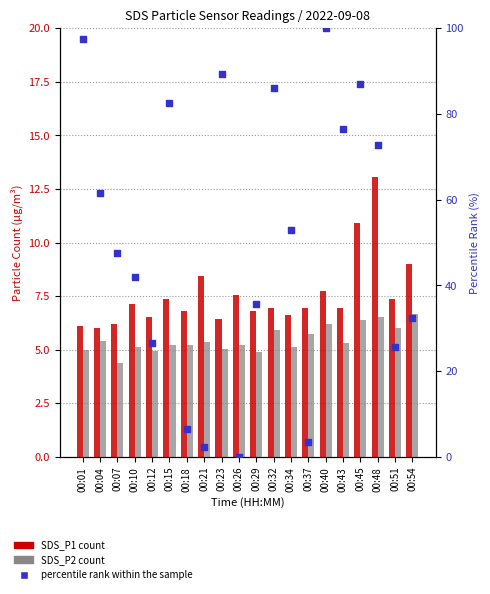

At which category is the sum across all series the highest?

00:40